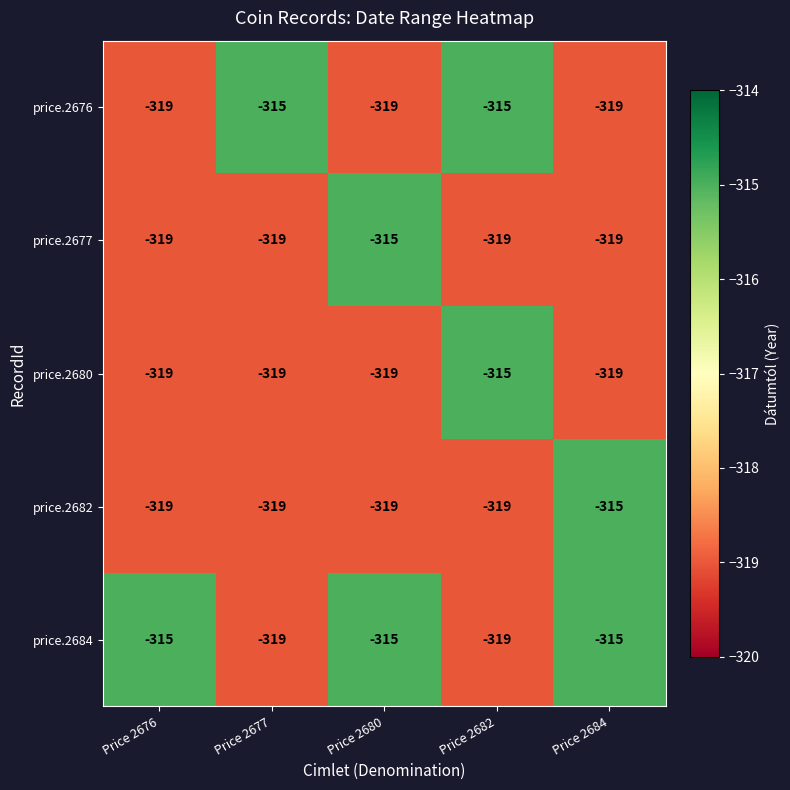

The price.2677 series shows -319 at Price 2676. True or false?

True